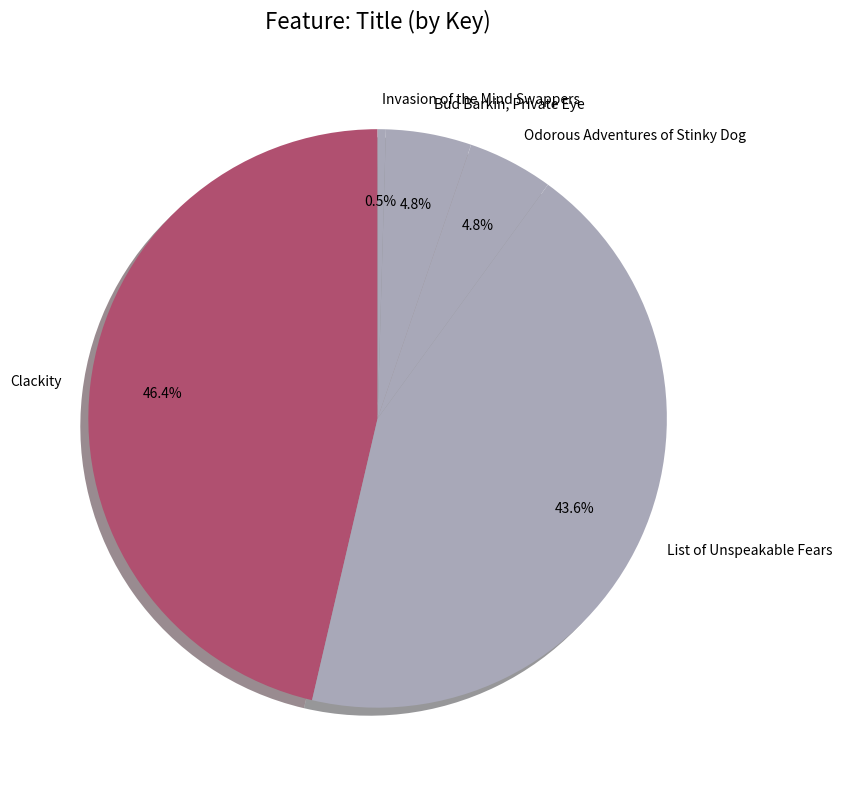

To the nearest percent, what is the combined percentage of Clackity and Invasion of the Mind Swappers?

47%